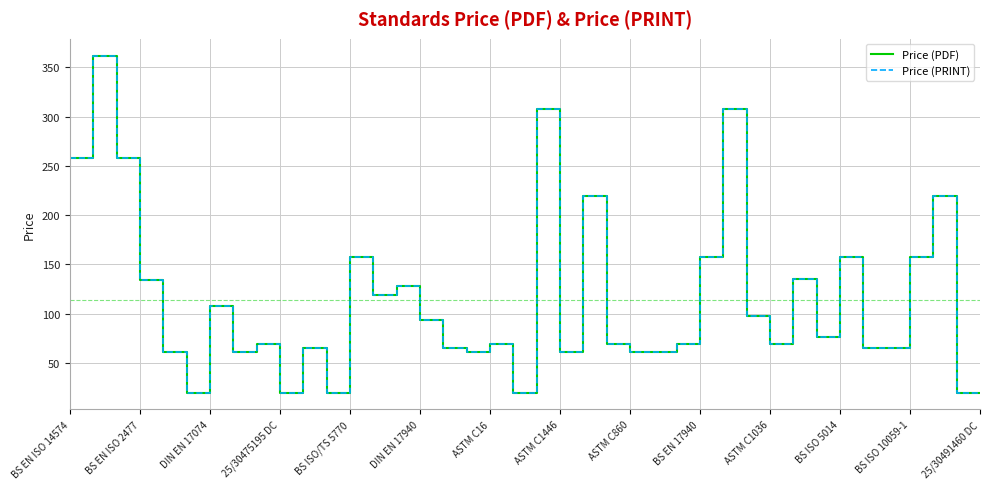

What is the difference between the maximum and minimum values in the Price (PRINT) series?

342.0